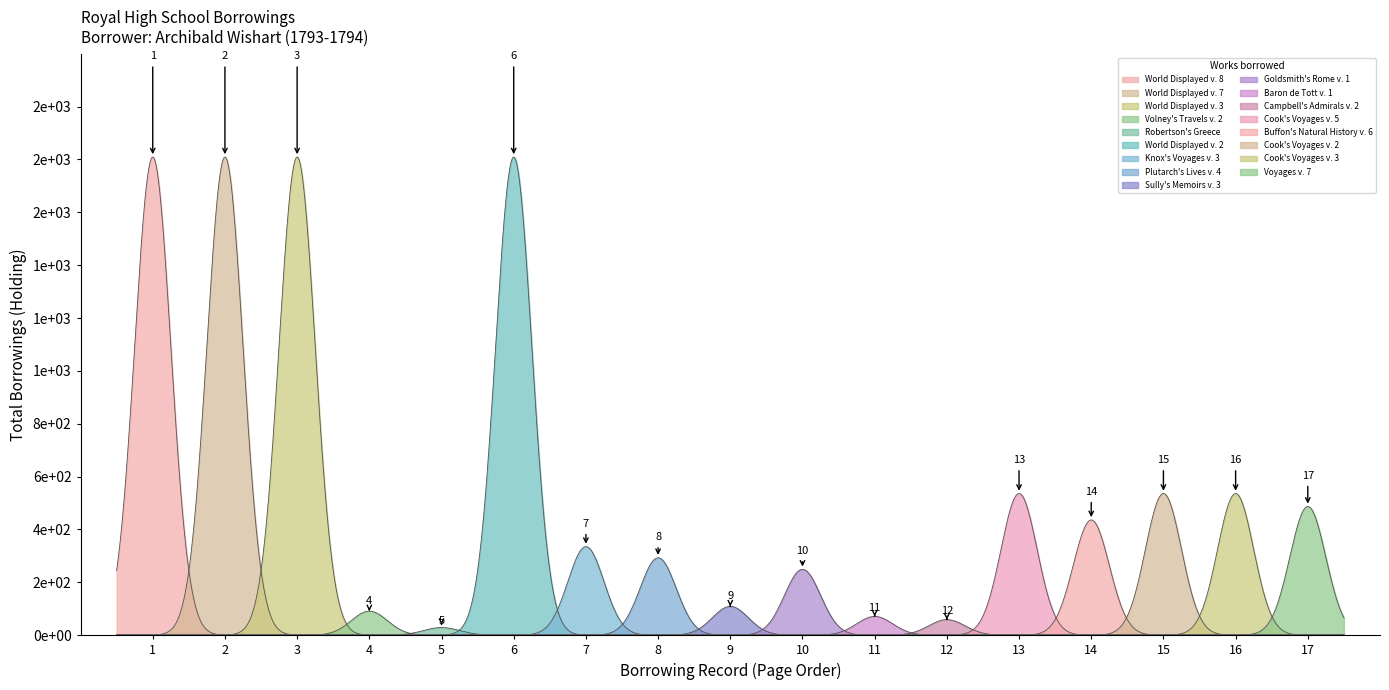

What is the lowest value of the pageorder series?

1